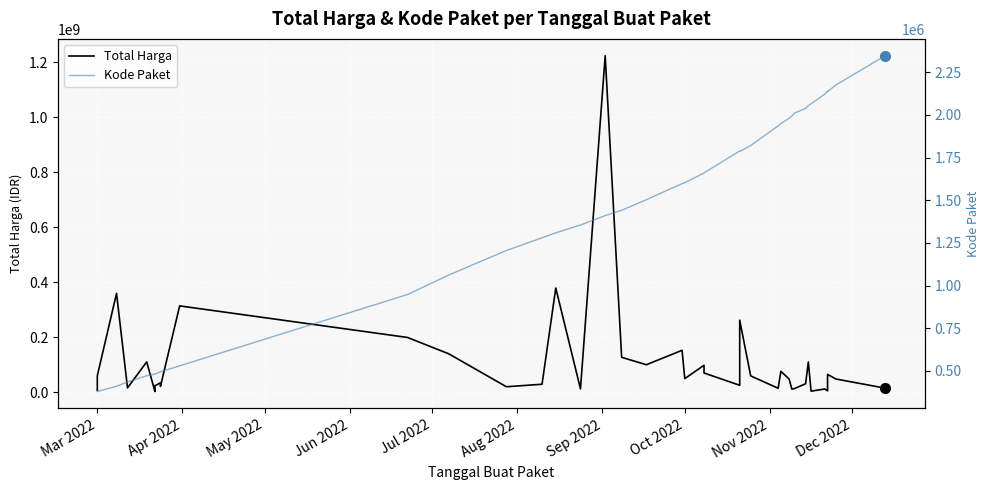

At which category does the chart reach its minimum across all series?

Mar 2022